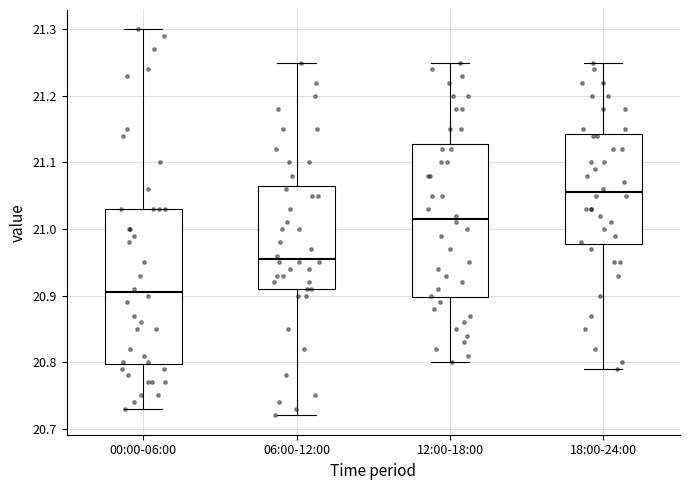

Reading left to right, transcribe this box plot: for each box, give where its median line is, the range the box spans, and where its two whiskers end, as read against the y-axis. The values are not printed on the chart, so give them approximately, as read against the axis.

00:00-06:00: median 20.91, box 20.80 to 21.03, whiskers 20.73 to 21.30
06:00-12:00: median 20.96, box 20.91 to 21.07, whiskers 20.72 to 21.25
12:00-18:00: median 21.02, box 20.90 to 21.13, whiskers 20.80 to 21.25
18:00-24:00: median 21.06, box 20.98 to 21.14, whiskers 20.79 to 21.25